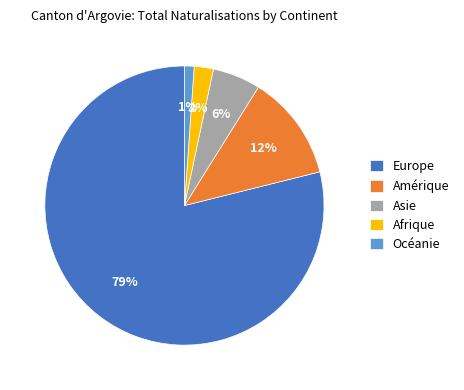

Rank the categories by value from lowest to highest.

Océanie, Afrique, Asie, Amérique, Europe